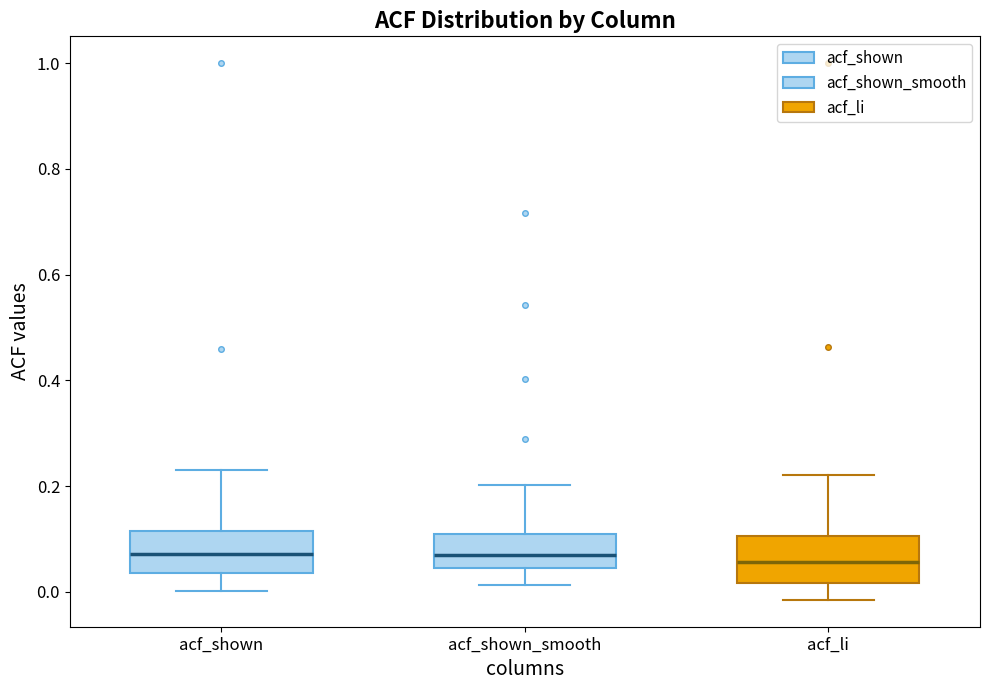

Reading left to right, transcribe this box plot: for each box, give where its median line is, the range the box spans, and where its two whiskers end, as read against the y-axis. The values are not printed on the chart, so give them approximately, as read against the axis.

acf_shown: median 0.08, box 0.04 to 0.12, whiskers 0.00 to 0.24
acf_shown_smooth: median 0.06, box 0.04 to 0.12, whiskers 0.02 to 0.20
acf_li: median 0.06, box 0.02 to 0.10, whiskers -0.02 to 0.22